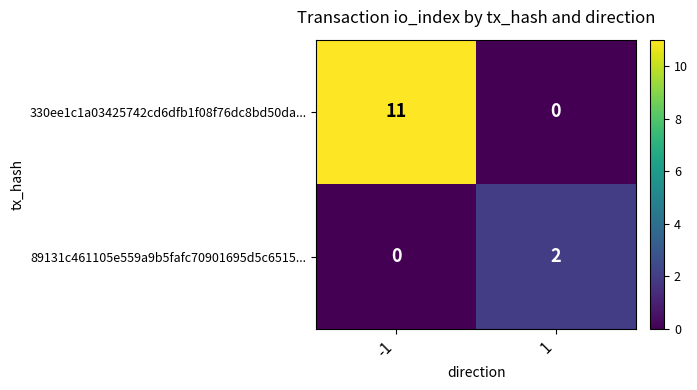

Rank the series at -1 from lowest to highest value.

89131c461105e559a9b5fafc70901695d5c6515..., 330ee1c1a03425742cd6dfb1f08f76dc8bd50da...